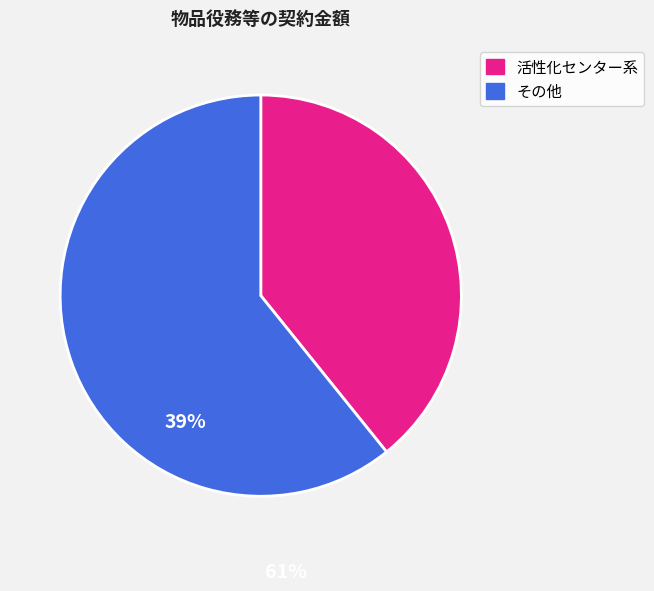

Does any single category account for the majority?

Yes